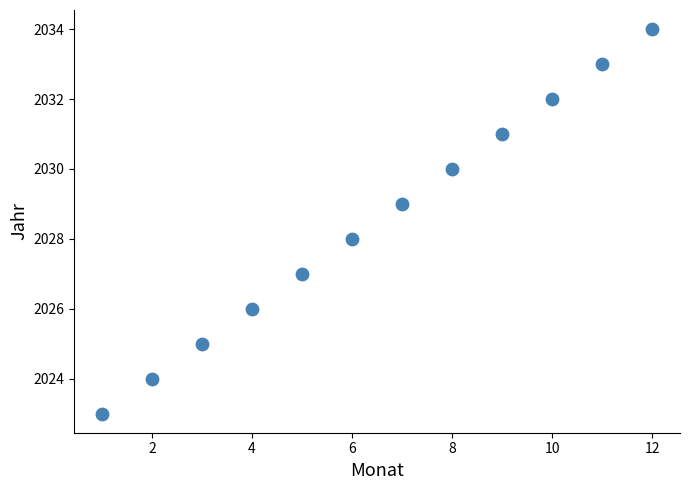

What is the range of X values (max minus min)?

11